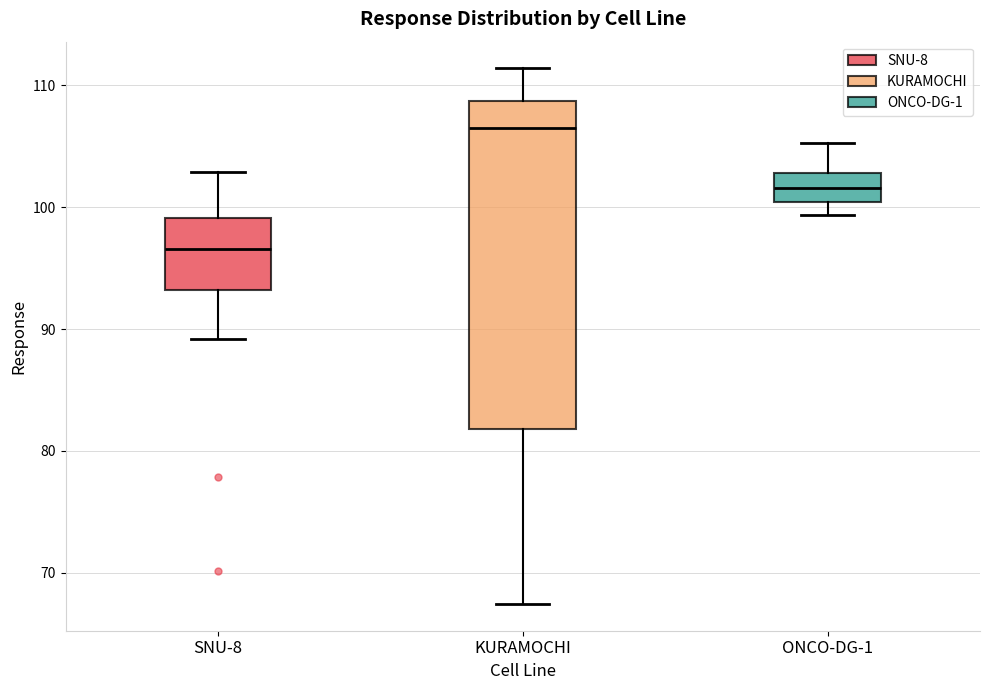

Which box has the highest median line?

KURAMOCHI